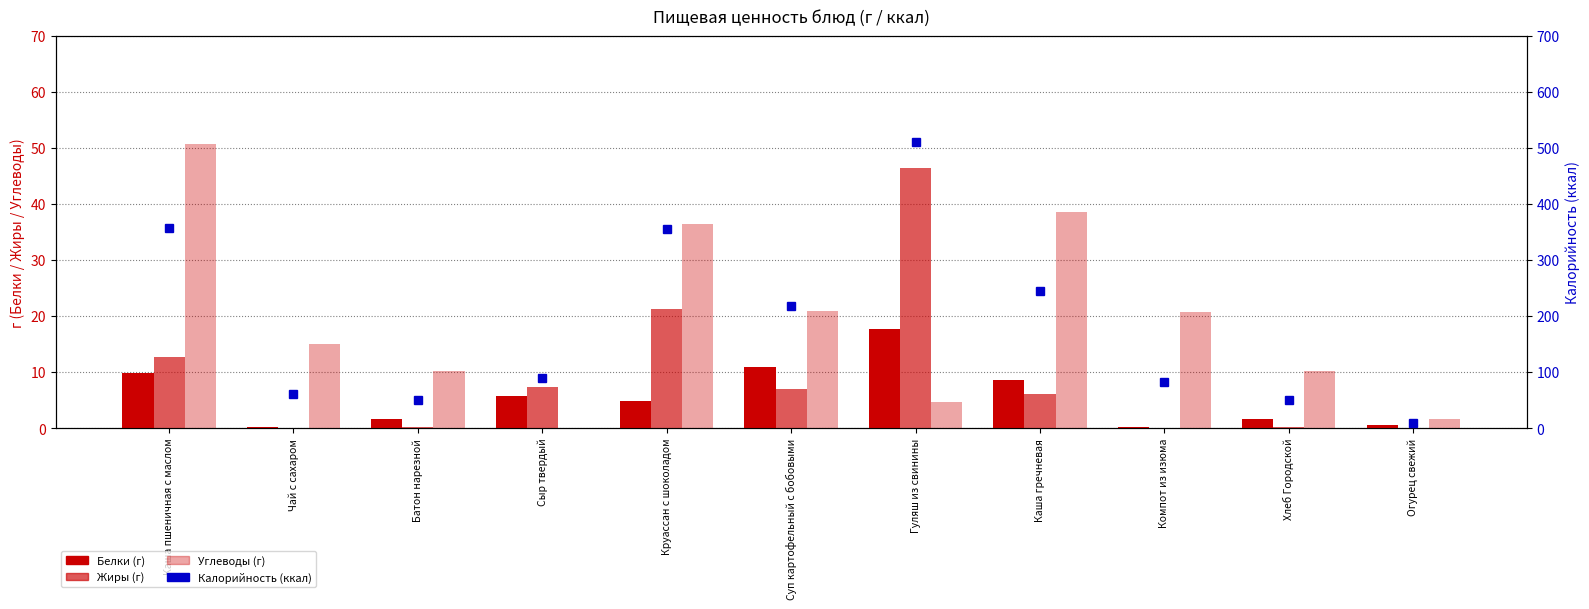

How many categories are shown in the chart?

11